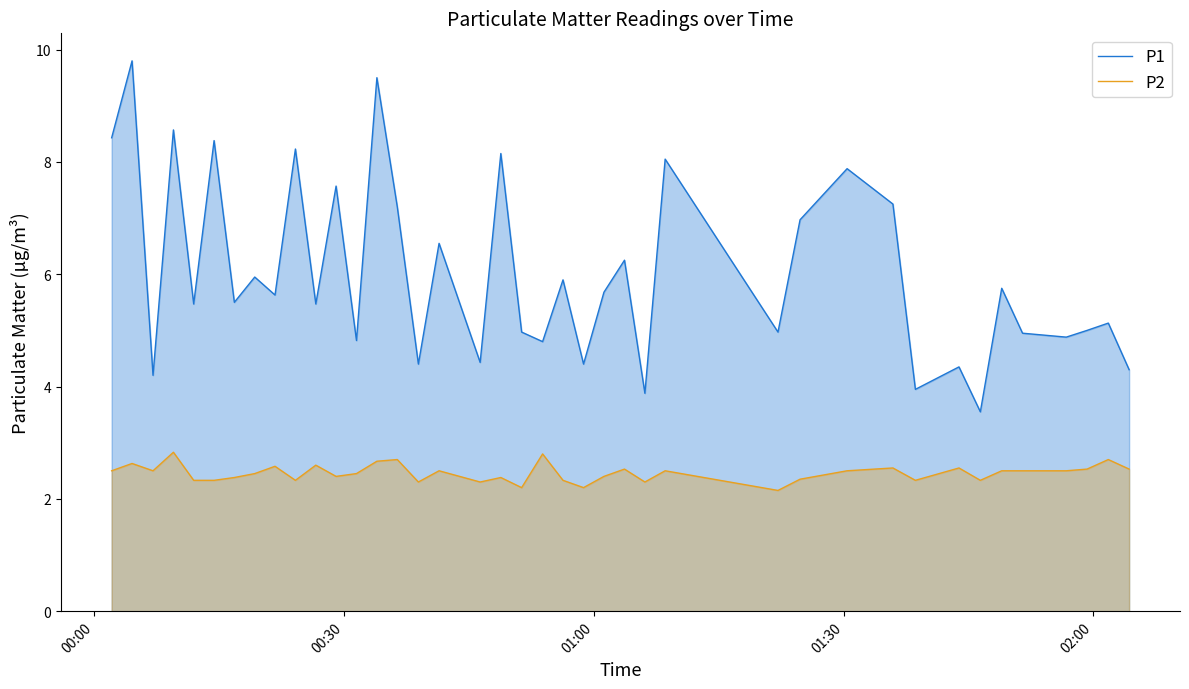

Rank the series by their maximum value, from lowest to highest.

P2, P1